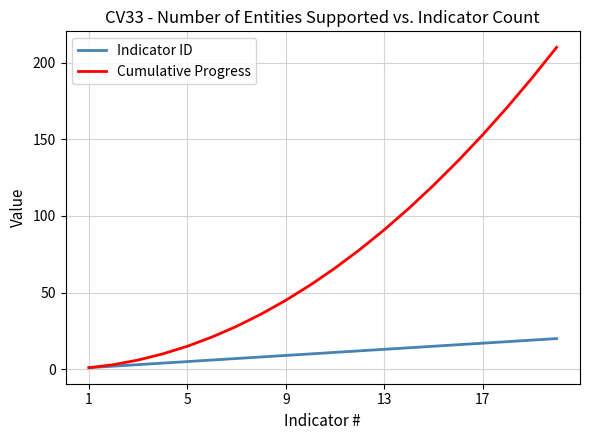

Reading left to right, what are all the values shown in this chart?

Indicator ID: 1	2	3	4	5	6	7	8	9	10	11	12	13	14	15	16	17	18	19	20
Cumulative Progress: 1	3	6	10	15	21	28	36	45	55	66	78	91	105	120	136	153	171	190	210